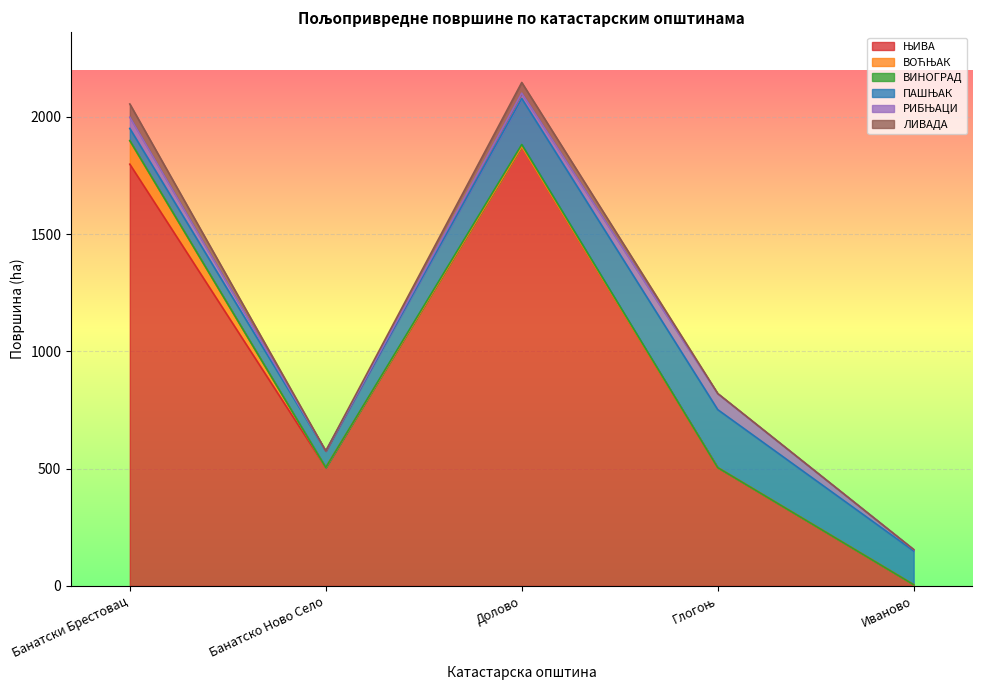

What is the maximum value shown in the chart?

1873.3